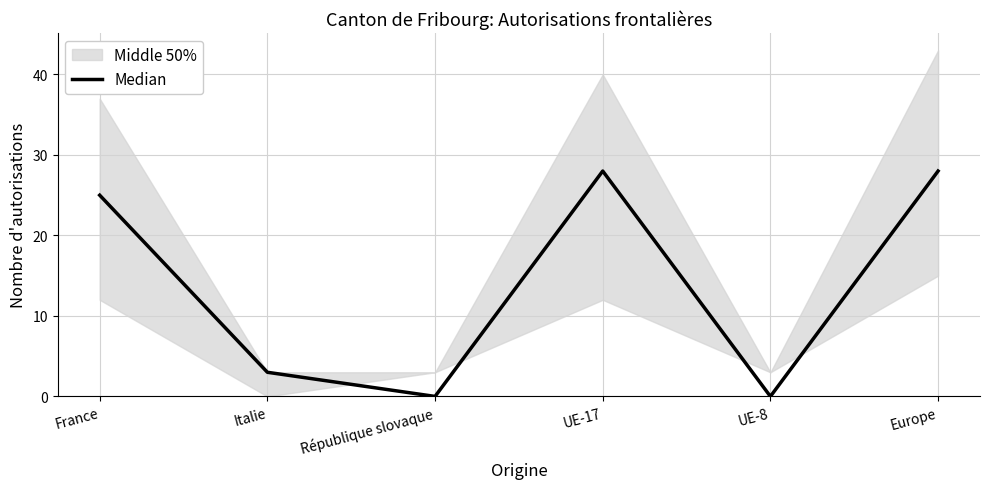

How many interior local valleys (lower than both neighbors) does the data have?

2